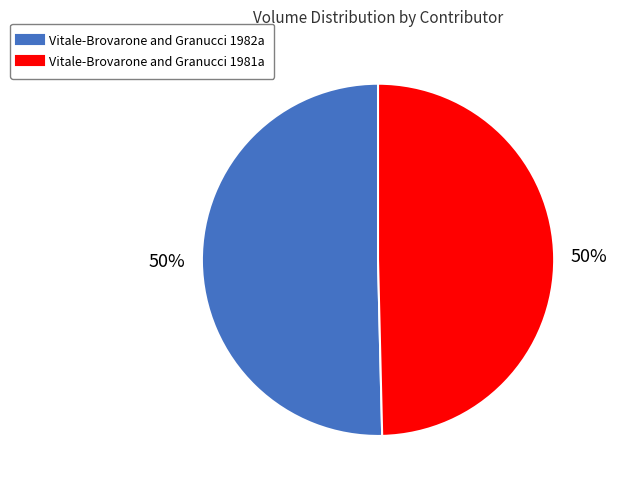

Do Vitale-Brovarone and Granucci 1982a and Vitale-Brovarone and Granucci 1981a together represent more than half of the pie?

Yes